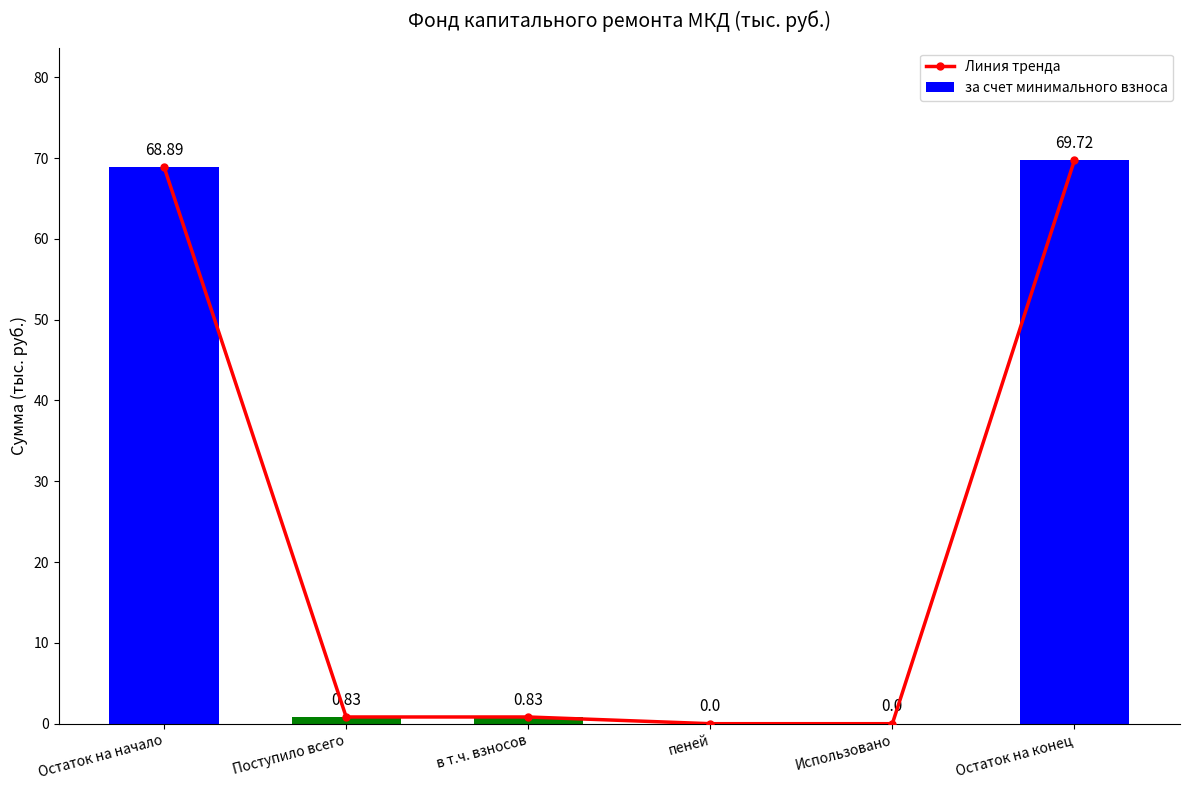

Reading right to left, transcribe all the data shown in this chart.

Линия тренда: Остаток на конец=69.7	Использовано=0.0	пеней=0.0	в т.ч. взносов=0.8	Поступило всего=0.8	Остаток на начало=68.9
за счет минимального взноса: Остаток на конец=69.7	Использовано=0.0	пеней=0.0	в т.ч. взносов=0.8	Поступило всего=0.8	Остаток на начало=68.9